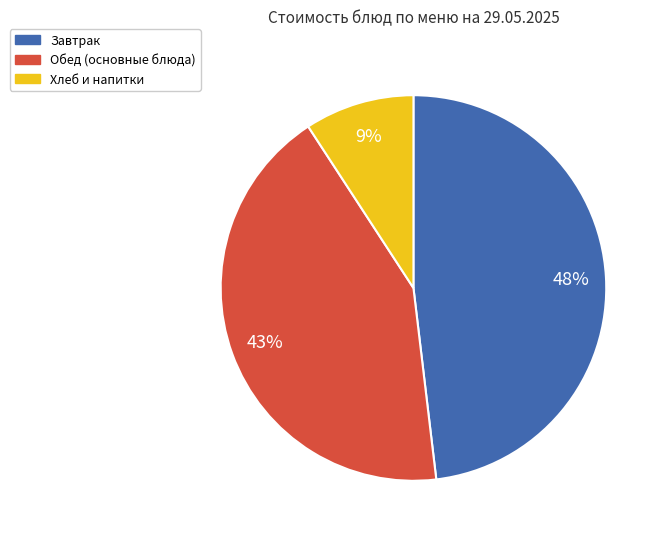

Do Обед (основные блюда) and Хлеб и напитки together represent more than half of the pie?

Yes